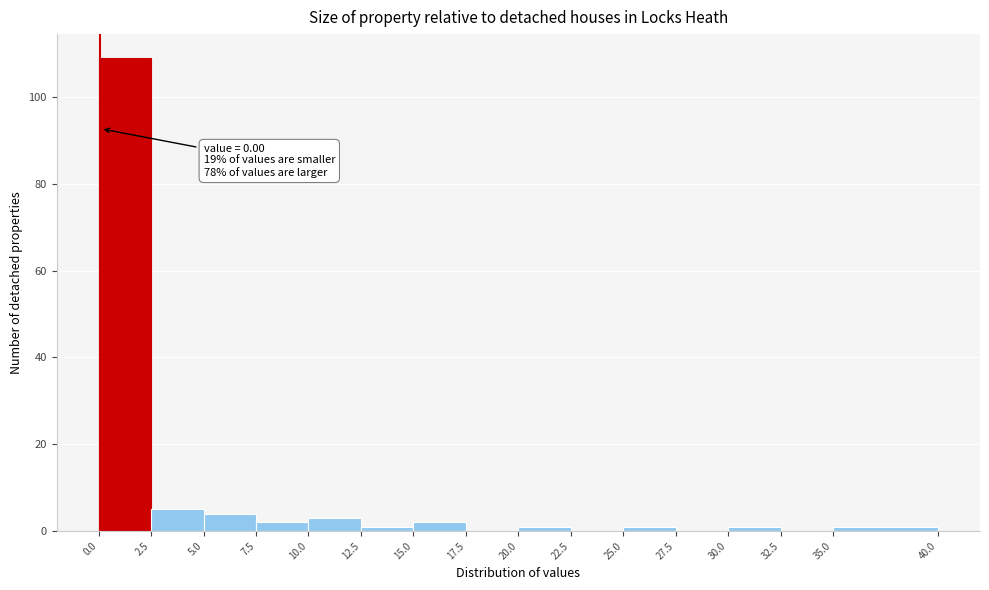

Over which range of the x-axis is the bar tallest?

0.0 to 2.5